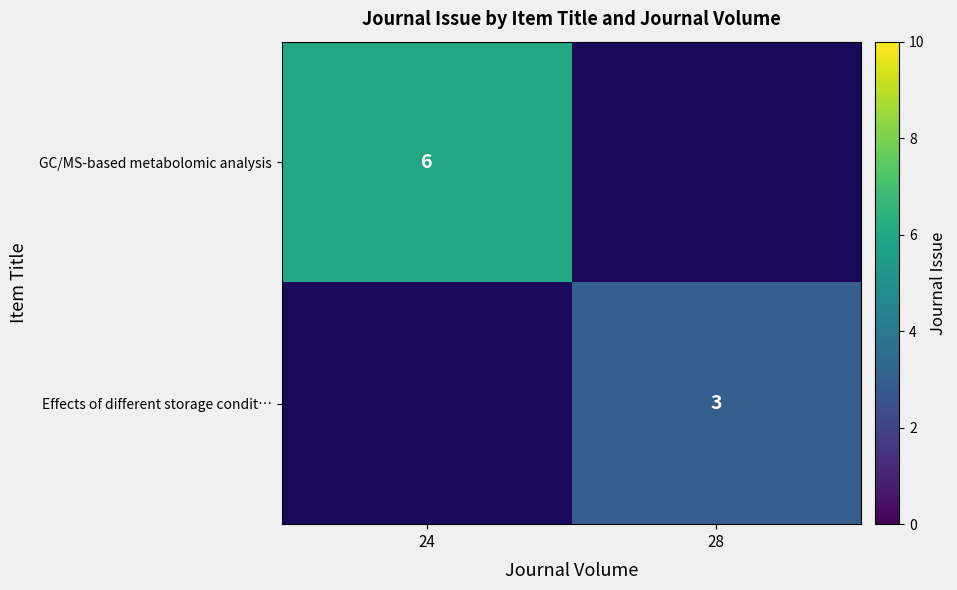

The value of GC/MS-based metabolomic analysis at 24 is 6. True or false?

True